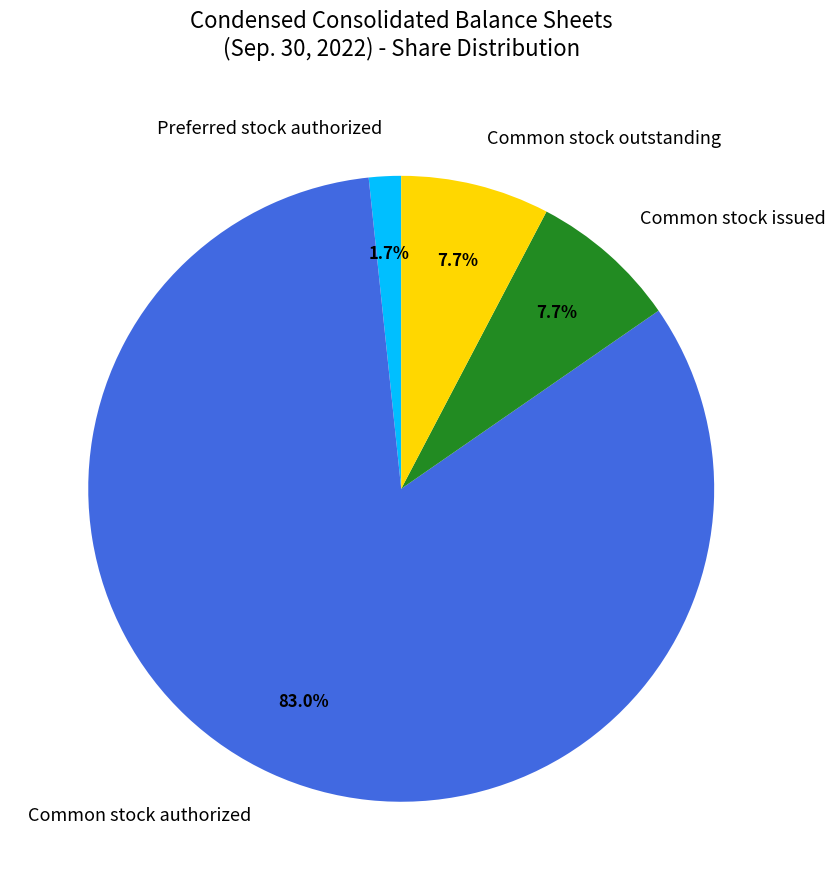

Which category has the smallest portion of the pie?

Preferred stock authorized